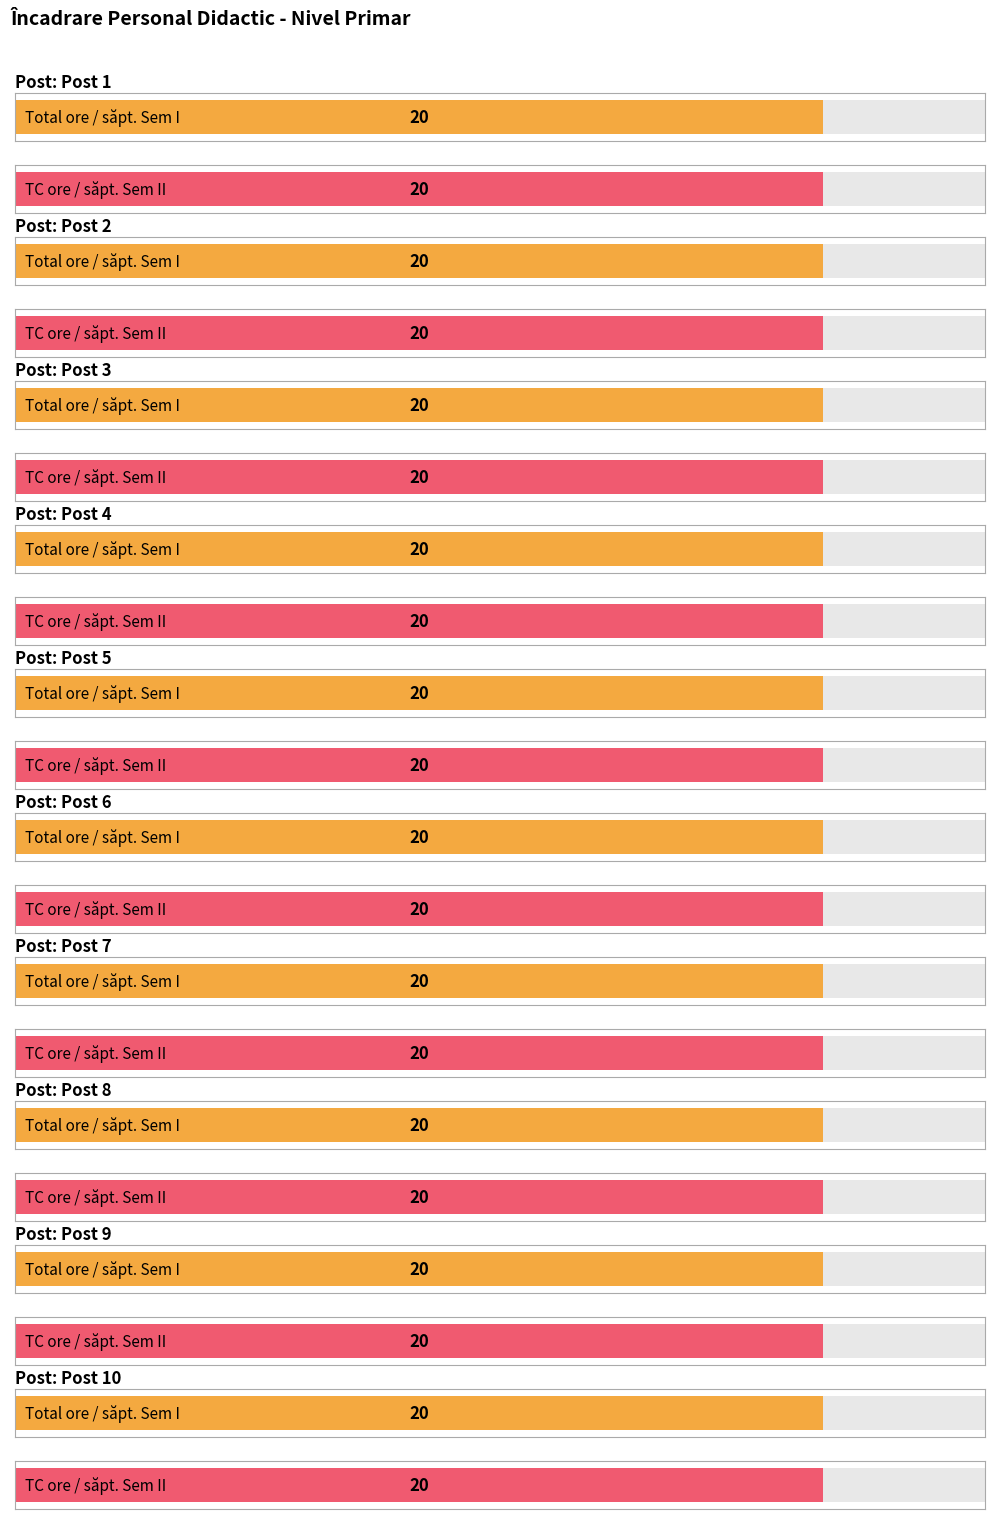

The TC Sem I series shows 20 at Post 9. True or false?

True